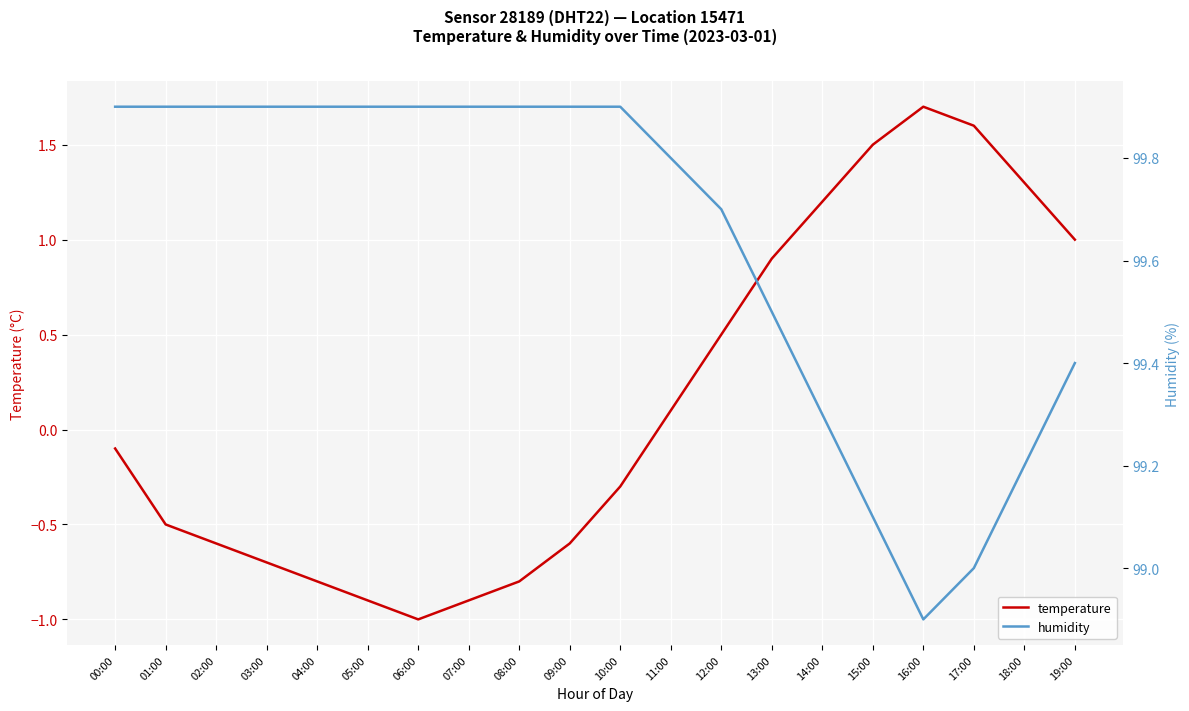

Which series changed the most between 04:00 and 17:00?

temperature